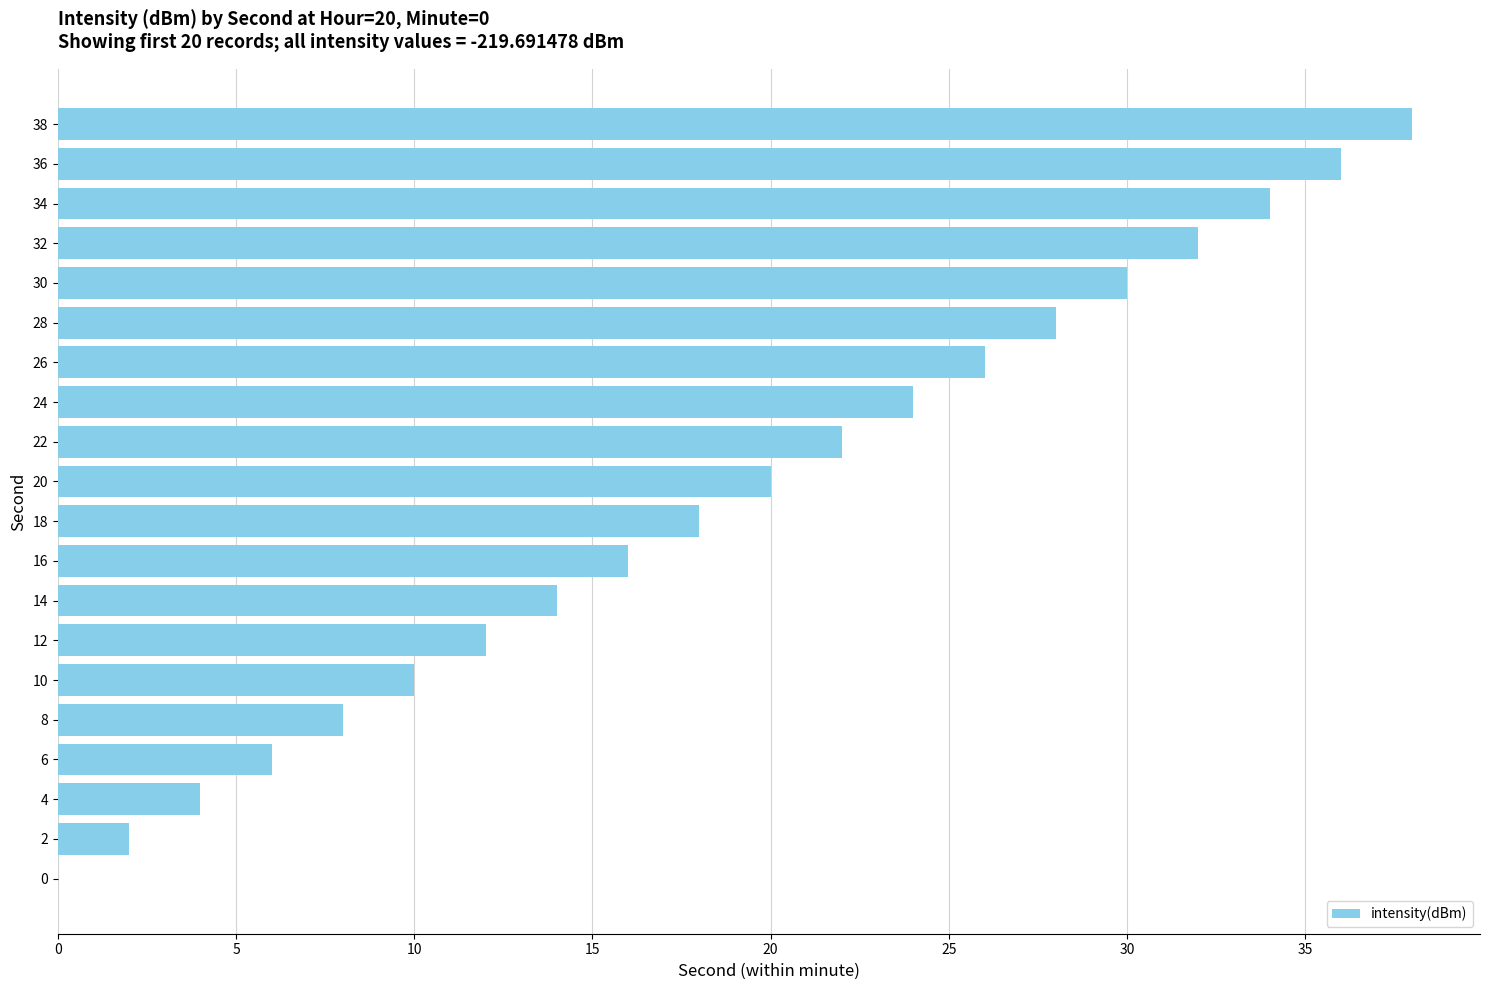

Are the bars grouped side by side (vs. stacked)?

No